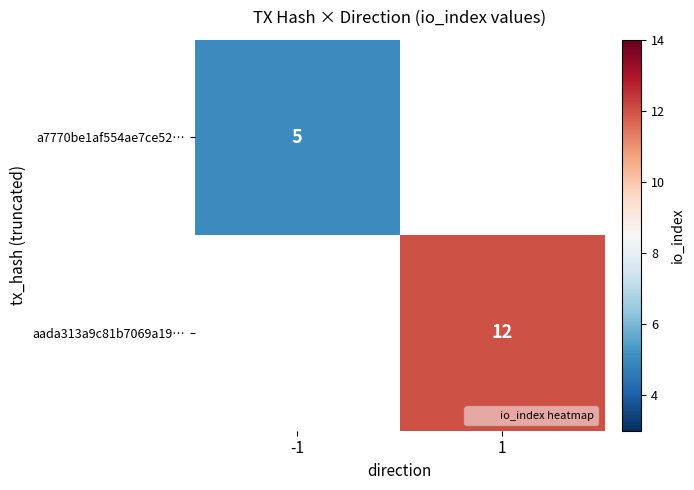

Which series has the largest range (max minus min)?

a7770be1af554ae7ce52…